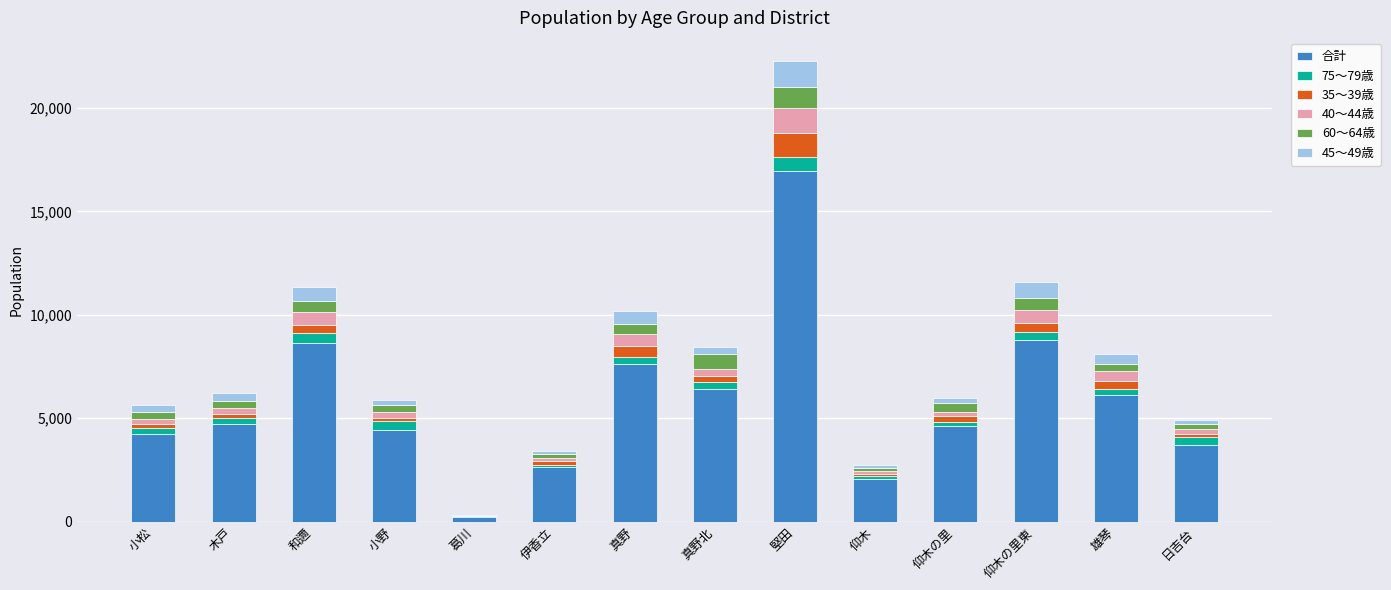

At which category is the sum across all series the highest?

堅田